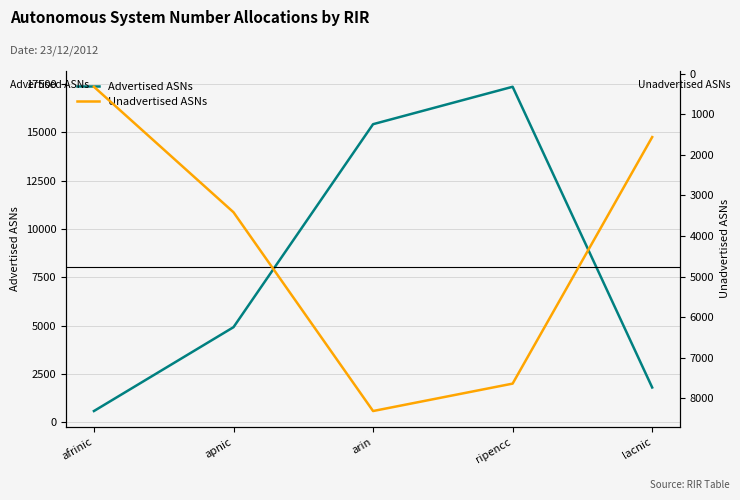

Which series has the largest range (max minus min)?

Advertised ASNs